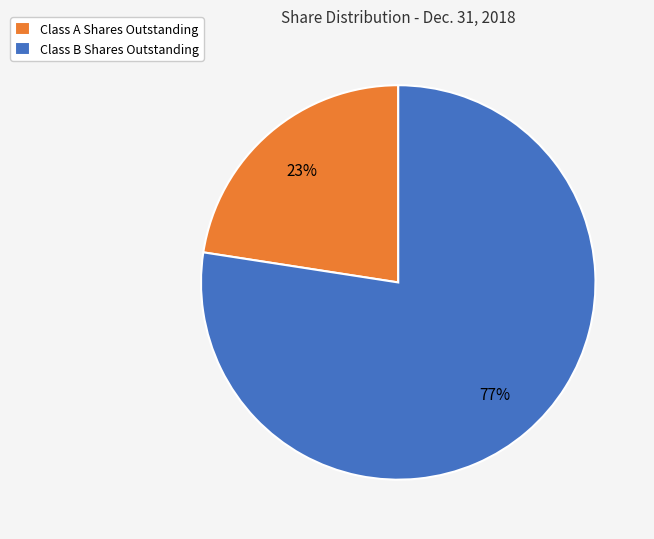

Which category accounts for the majority?

Class B Shares Outstanding